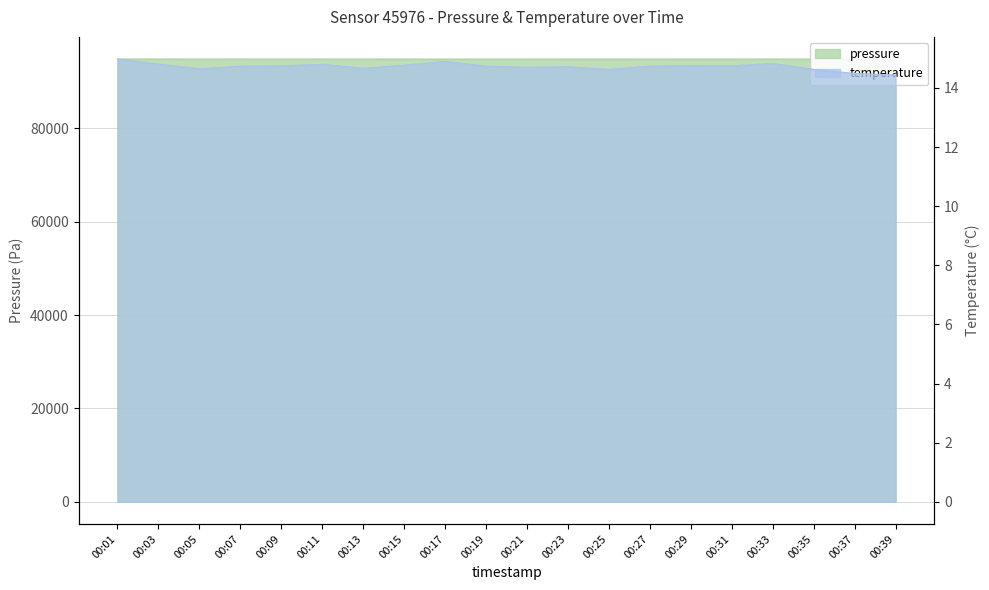

List the series in order of their overall mean, highest first.

pressure, temperature